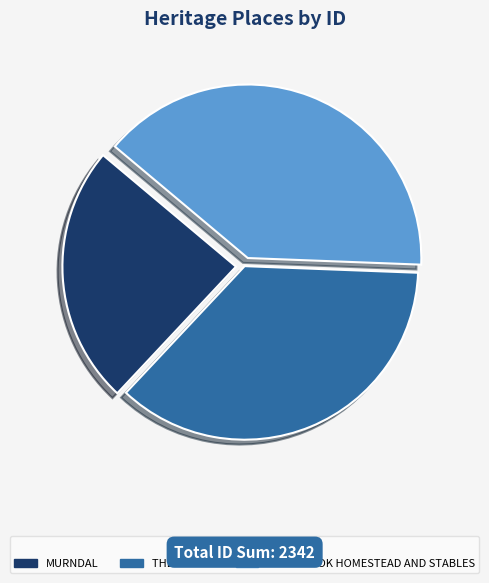

Do MURNDAL and THE BRIARS together represent more than half of the pie?

Yes